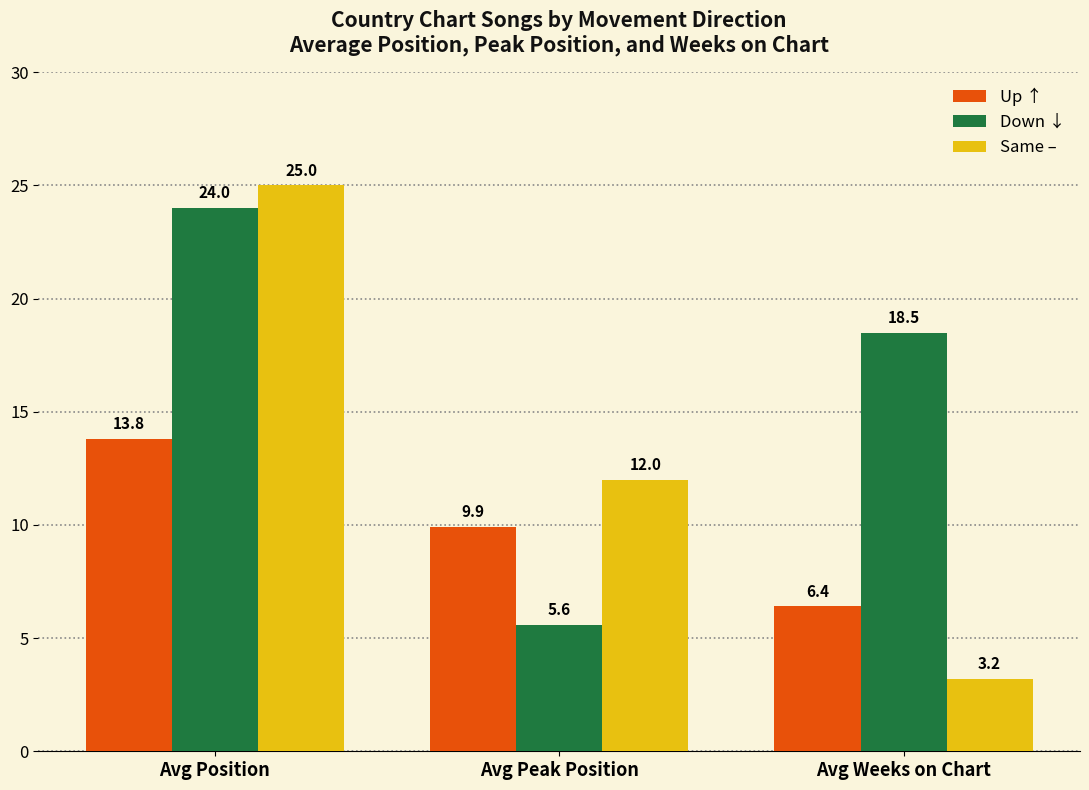

The value of Up ↑ at Avg Weeks on Chart is 10.6. True or false?

False